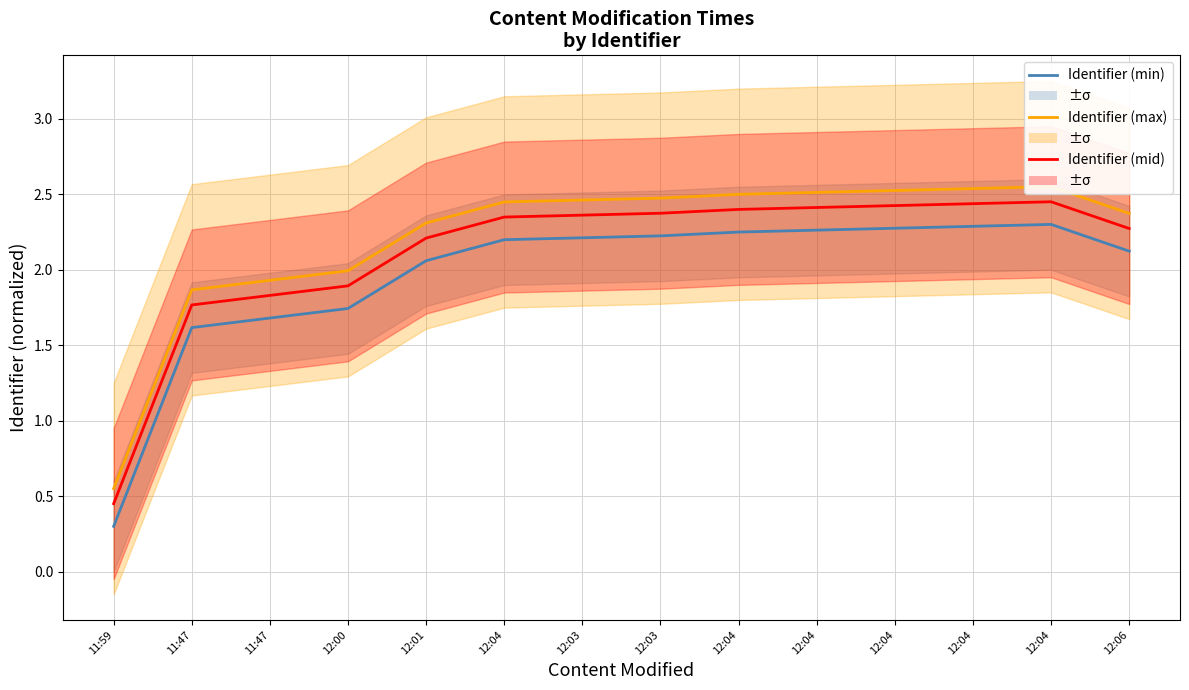

In Identifier (min), how many points are higher than both neighbors (excluding endpoints)?

1